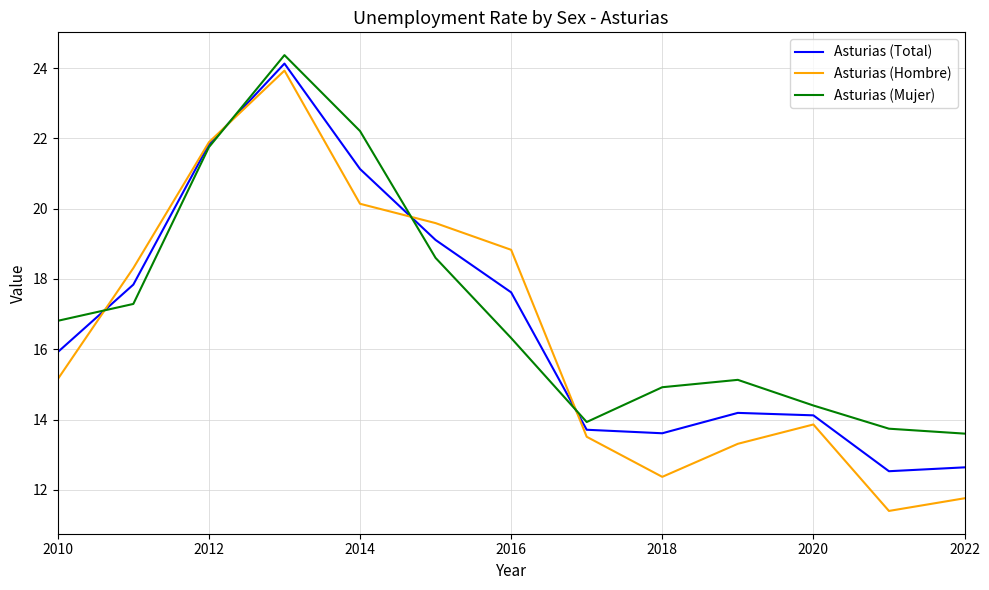

What is the minimum value shown in the chart?

11.4